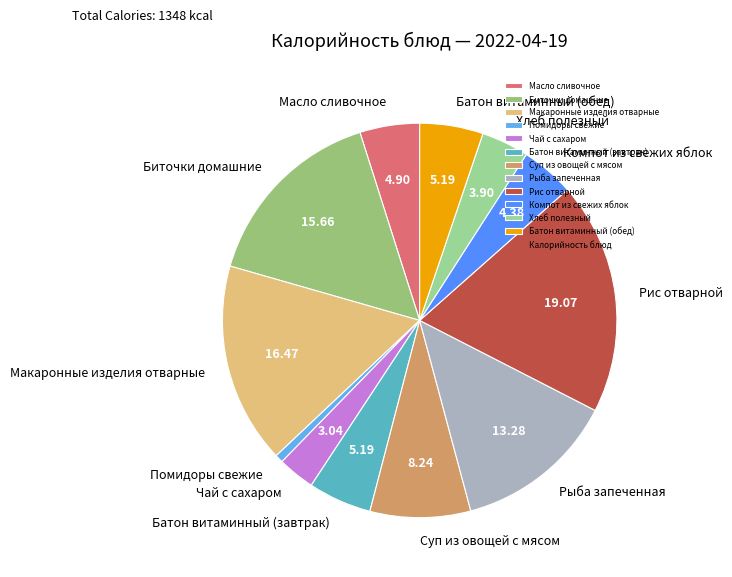

Is the sum of Масло сливочное and Хлеб полезный greater than half?

No